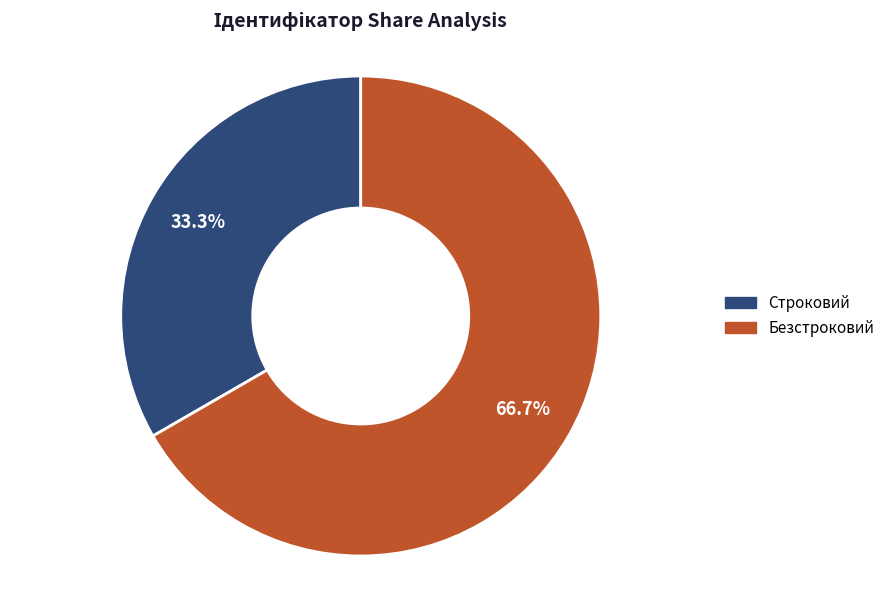

To the nearest percent, what portion does Безстроковий represent?

67%